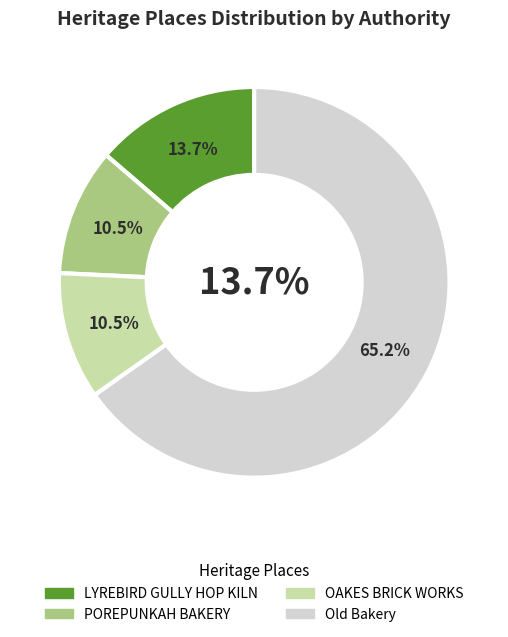

Is the sum of LYREBIRD GULLY HOP KILN and Old Bakery greater than half?

Yes